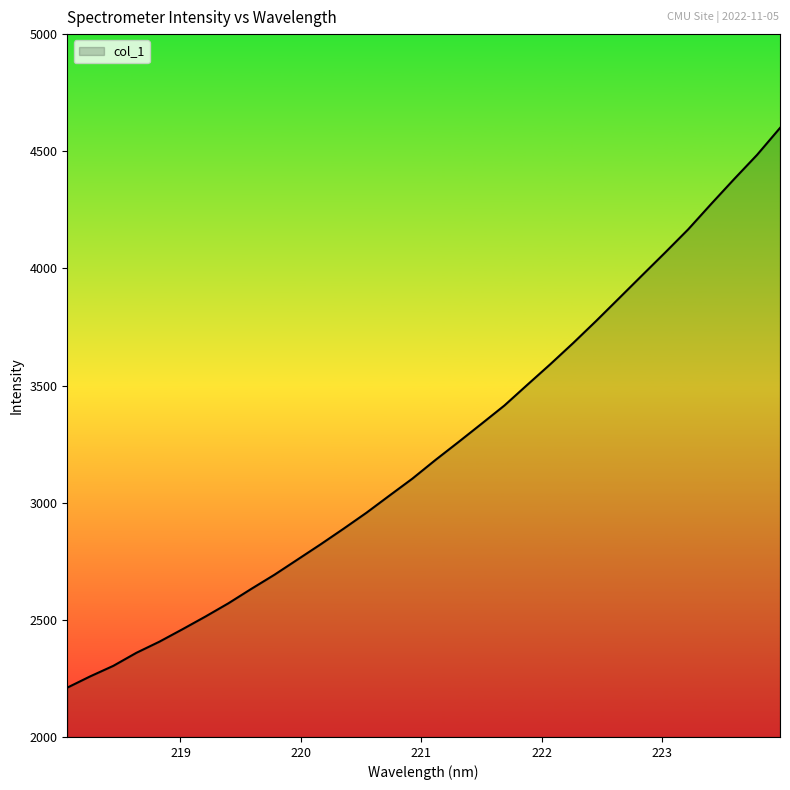

What is the difference between the maximum and minimum values?

2388.9